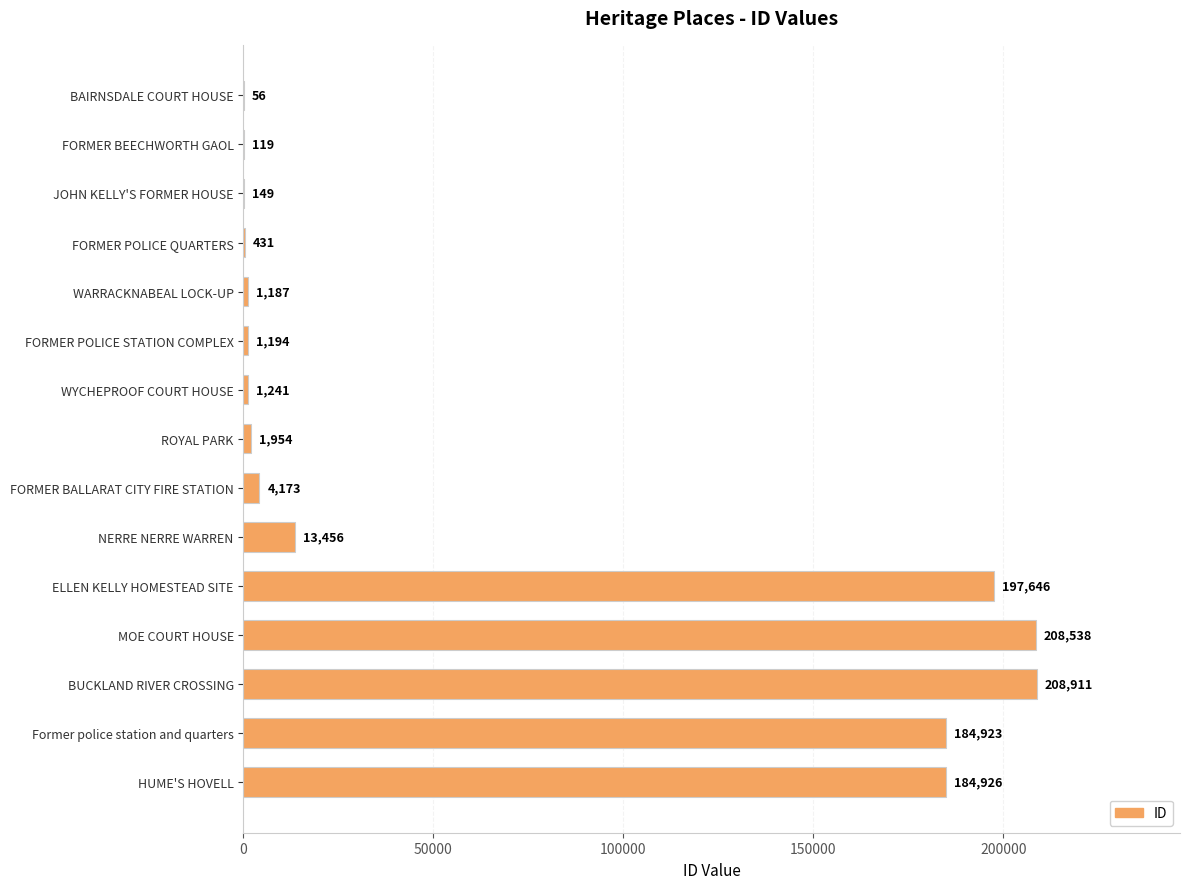

Where is the data nearest to the value 104483?

Former police station and quarters